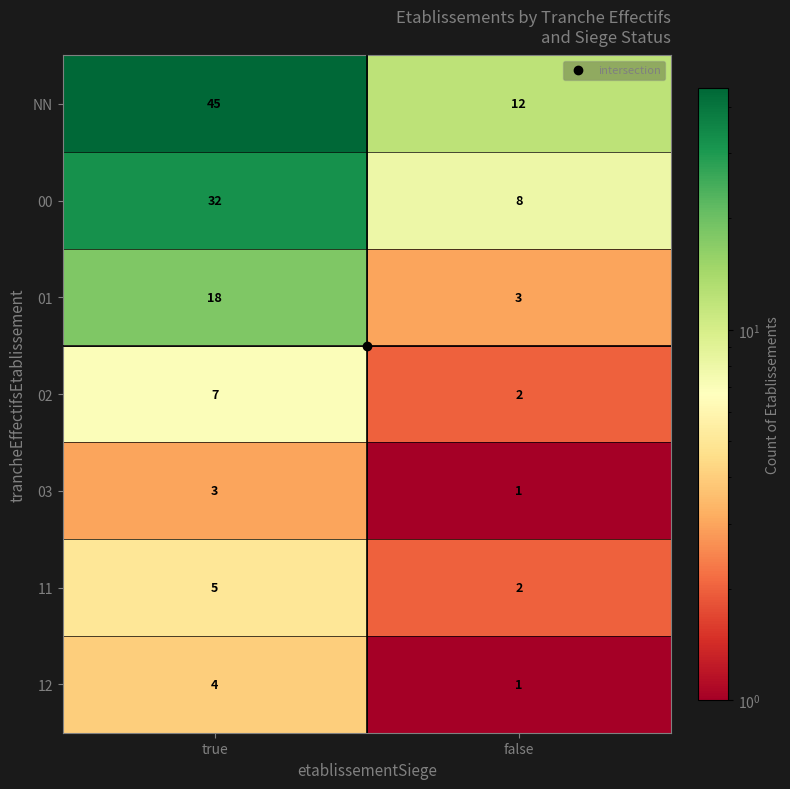

Which series has the widest spread of values?

NN